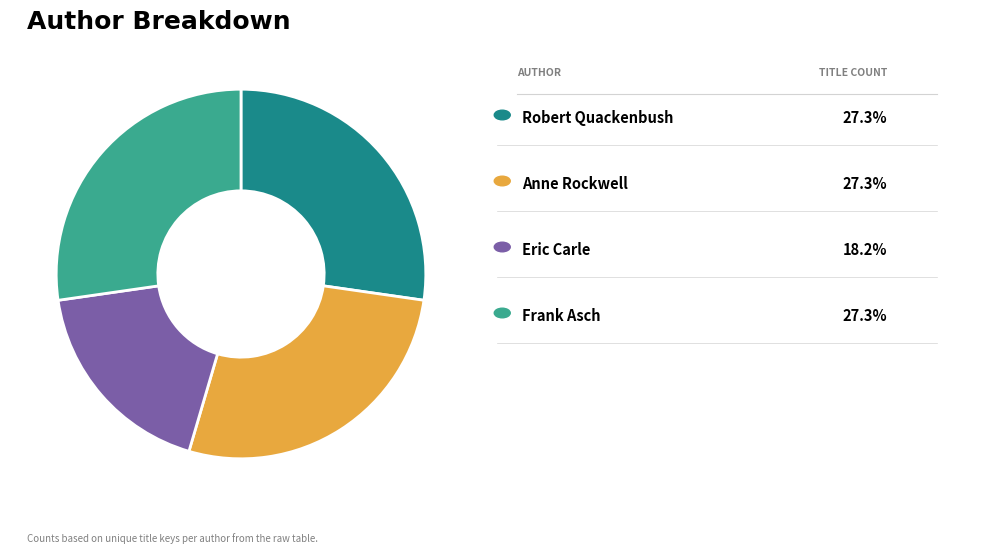

Is there a majority slice in this chart?

No